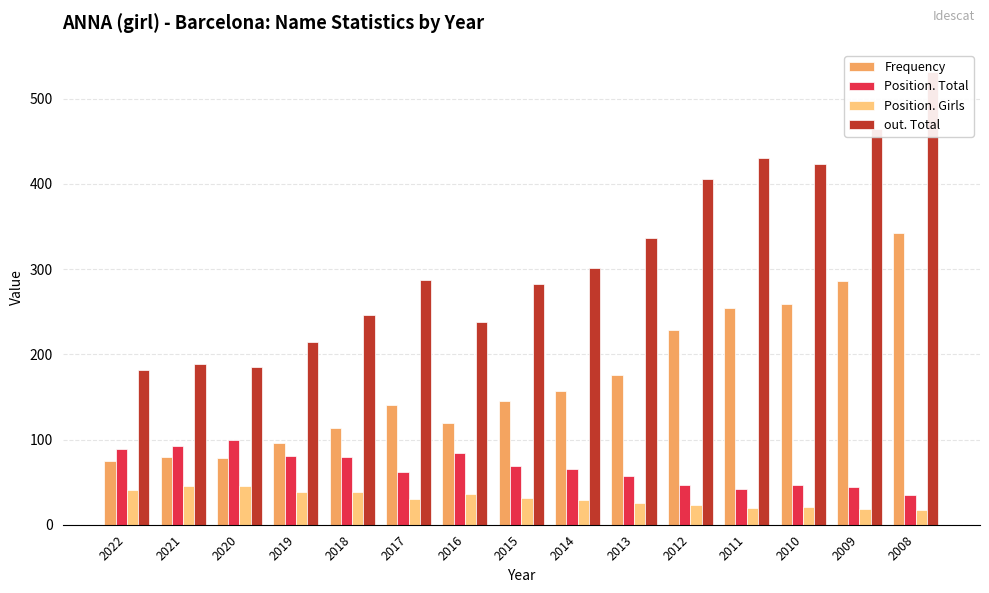

Which label corresponds to the largest value in the chart?

2008